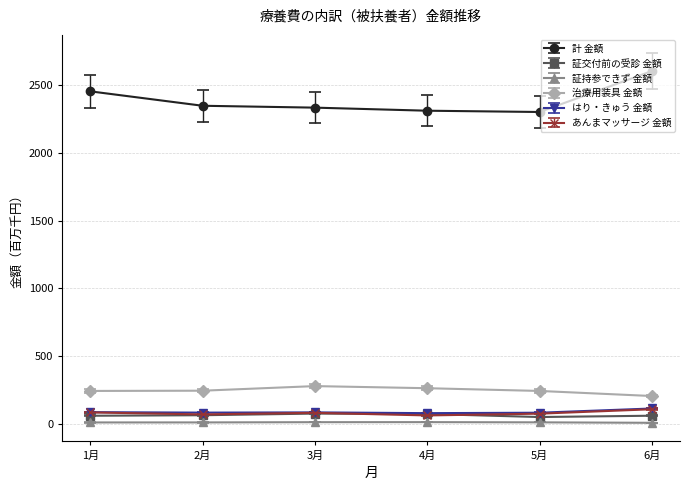

What are all the series names shown in the legend?

計 金額, 証交付前の受診 金額, 証持参できず 金額, 治療用装具 金額, はり・きゅう 金額, あんまマッサージ 金額